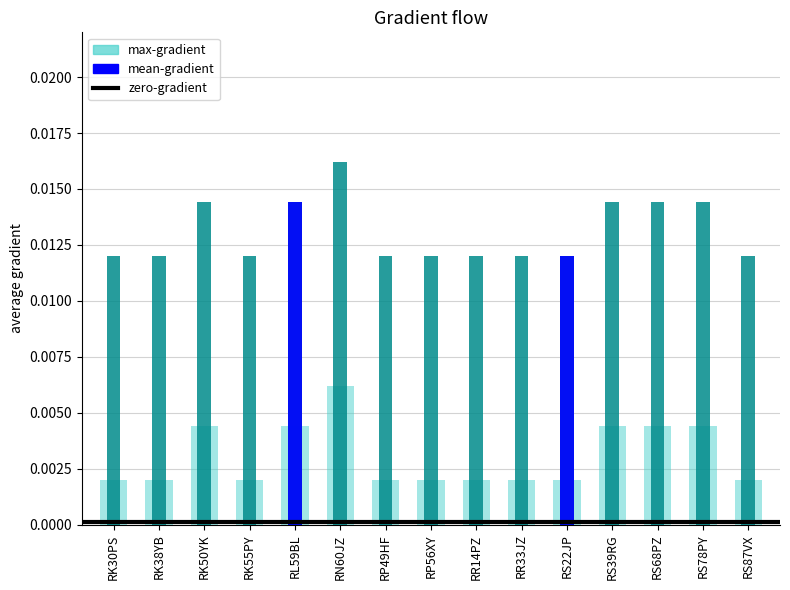

List the series in order of their peak value, highest first.

mean-gradient, max-gradient